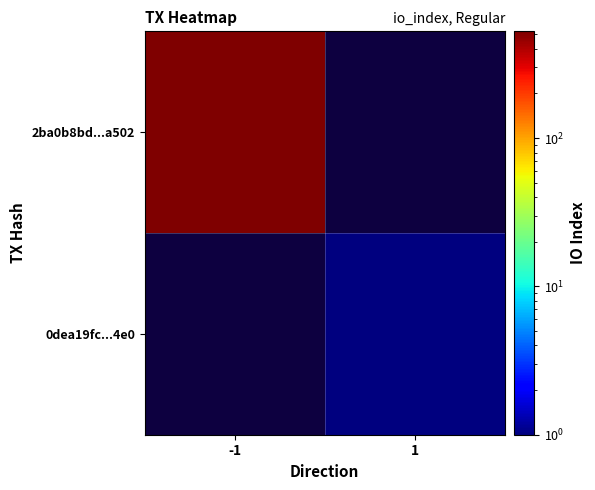

At 1, list the series in order from largest to smallest.

2ba0b8bd...a502, 0dea19fc...4e0